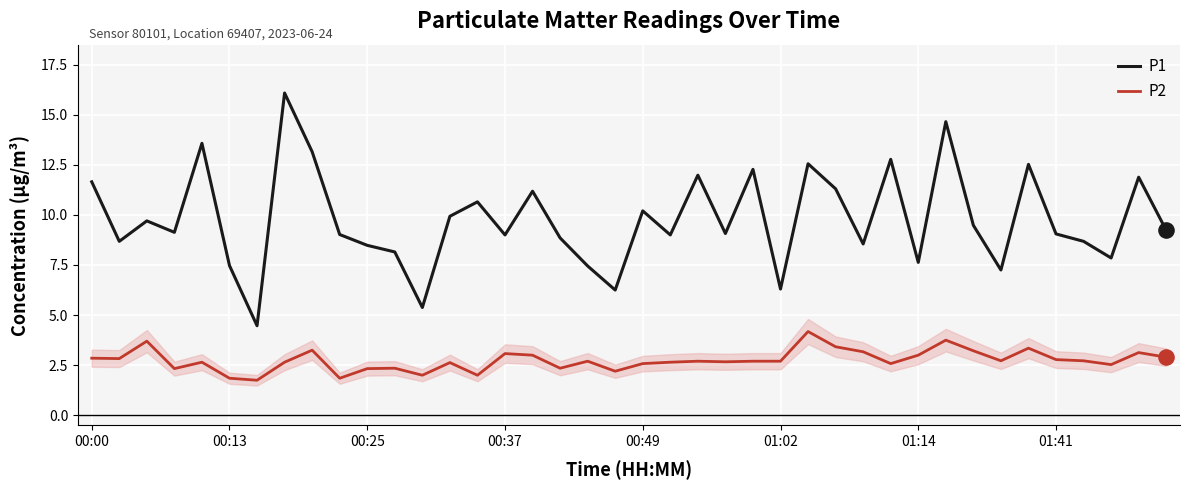

Which series has the largest total across all categories?

P1